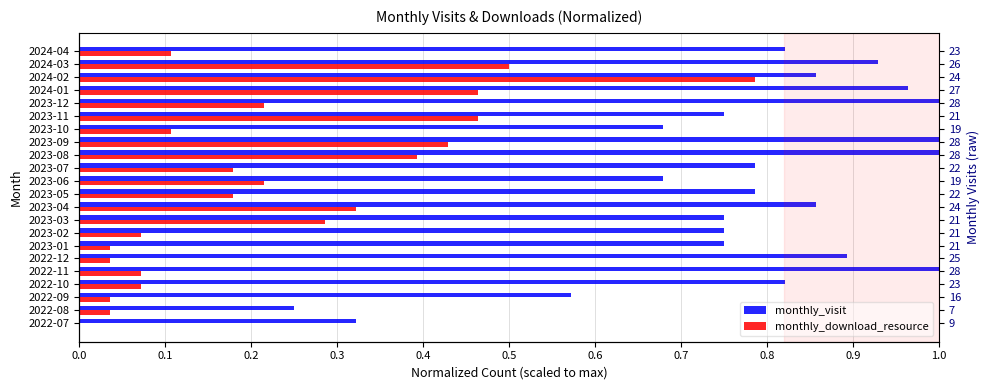

Reading right to left, list all the values displayed in this chart.

monthly_visit: 0.8	0.9	0.9	1.0	1.0	0.8	0.7	1.0	1.0	0.8	0.7	0.8	0.9	0.8	0.8	0.8	0.9	1.0	0.8	0.6	0.2	0.3
monthly_download_resource: 0.1	0.5	0.8	0.5	0.2	0.5	0.1	0.4	0.4	0.2	0.2	0.2	0.3	0.3	0.1	0.0	0.0	0.1	0.1	0.0	0.0	0.0